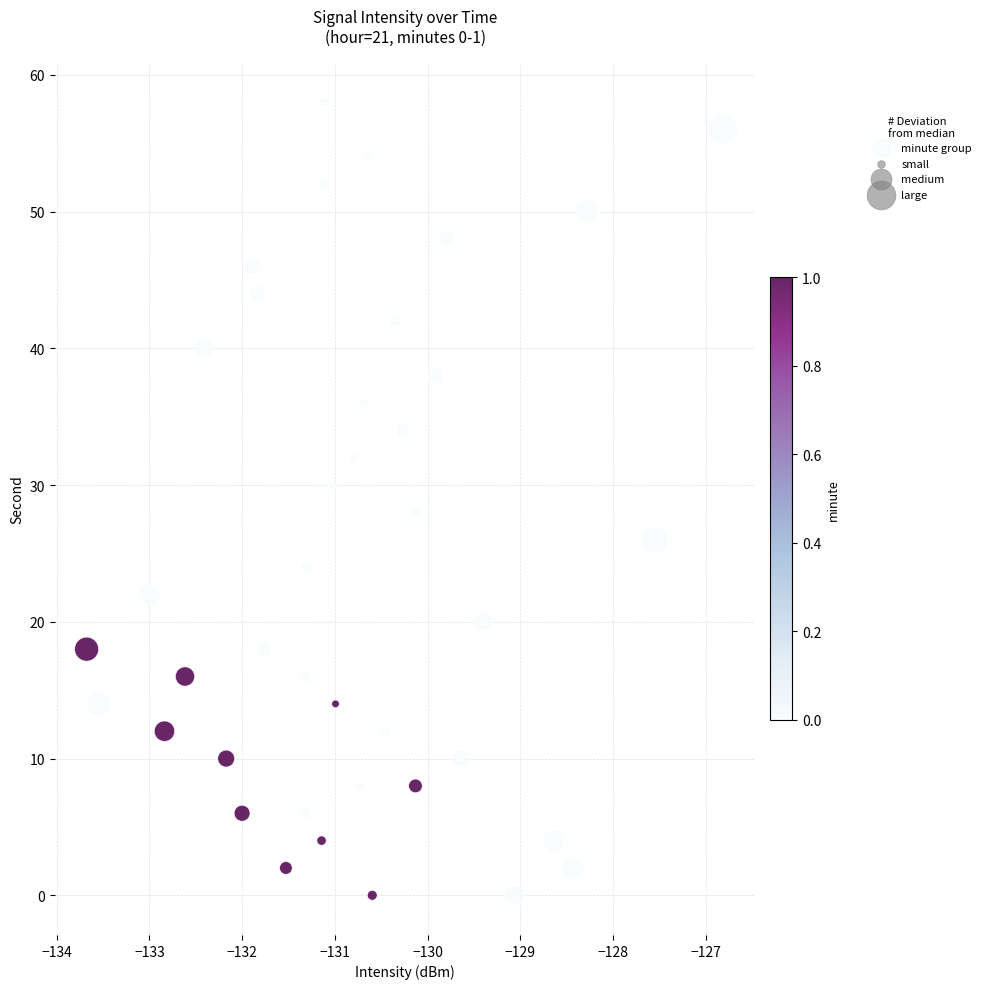

How many points are shown in the scatter plot?

40